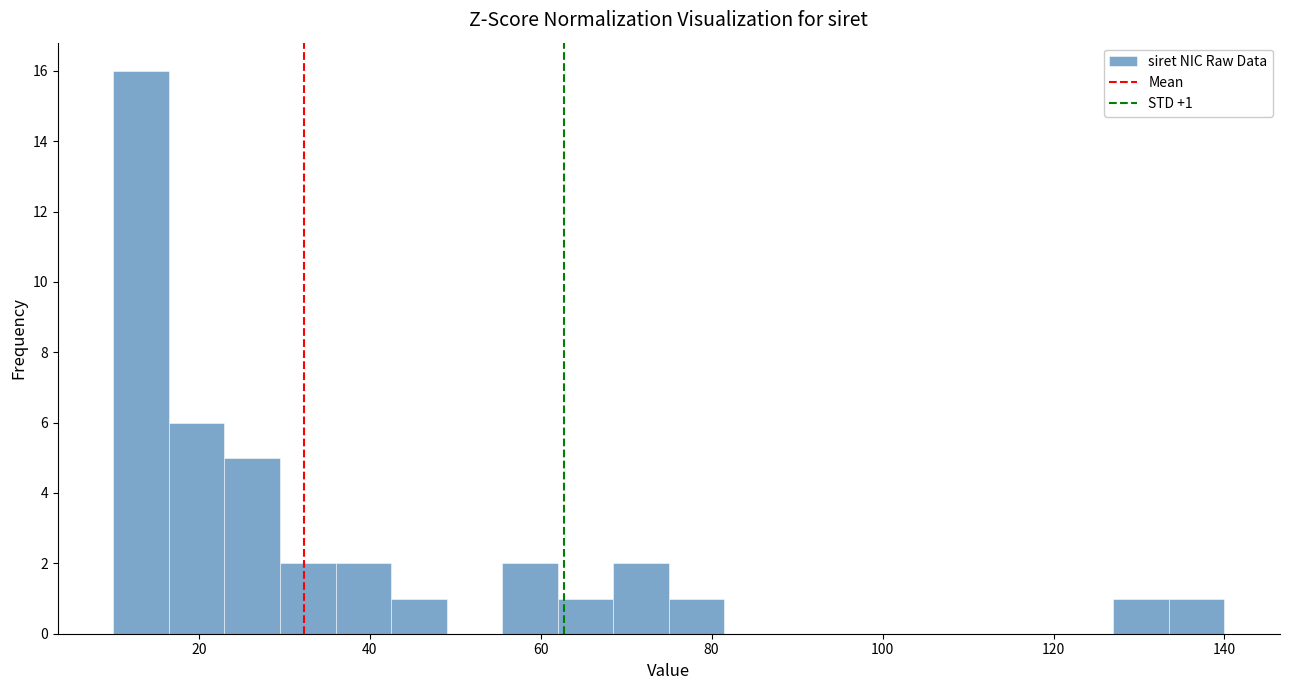

Around what value on the x-axis is the tallest bar? Give the approximate position of its centre, as read against the axis.

14